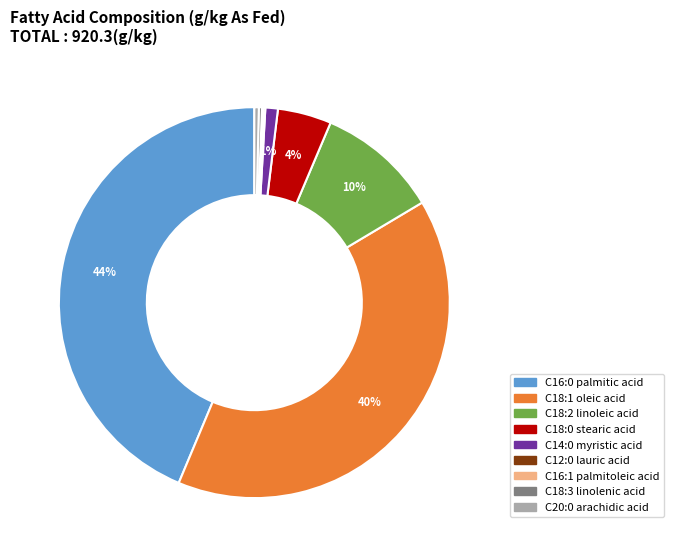

To the nearest percent, what is the difference between the largest and smallest slice percentages?

44%